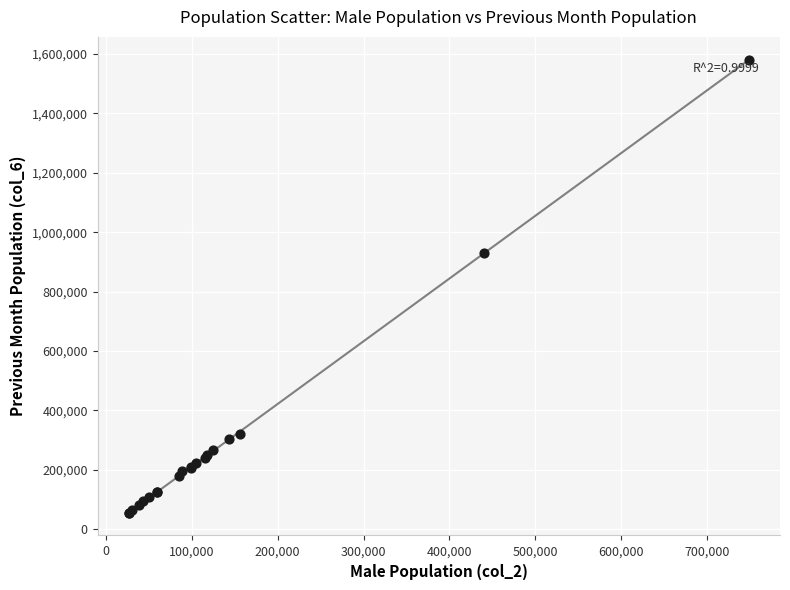

What Y value in the scatter plot is closest to 818606?

929766